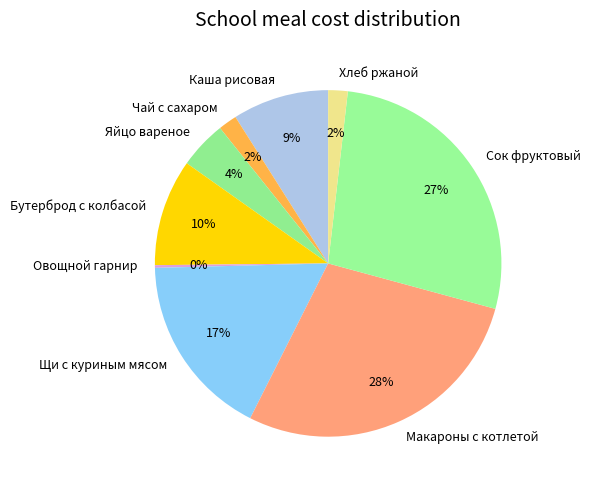

Combined, do Чай с сахаром and Яйцо вареное account for over 50%?

No